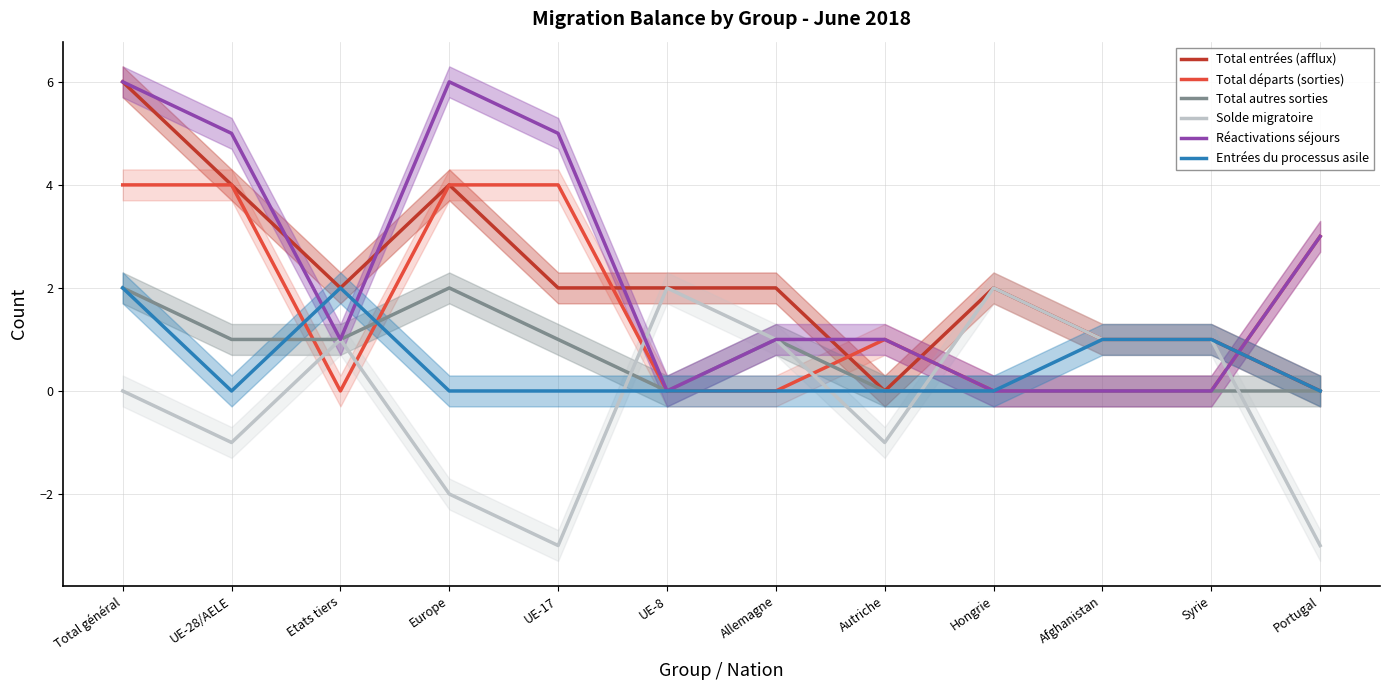

Which series has the largest total across all categories?

Réactivations séjours